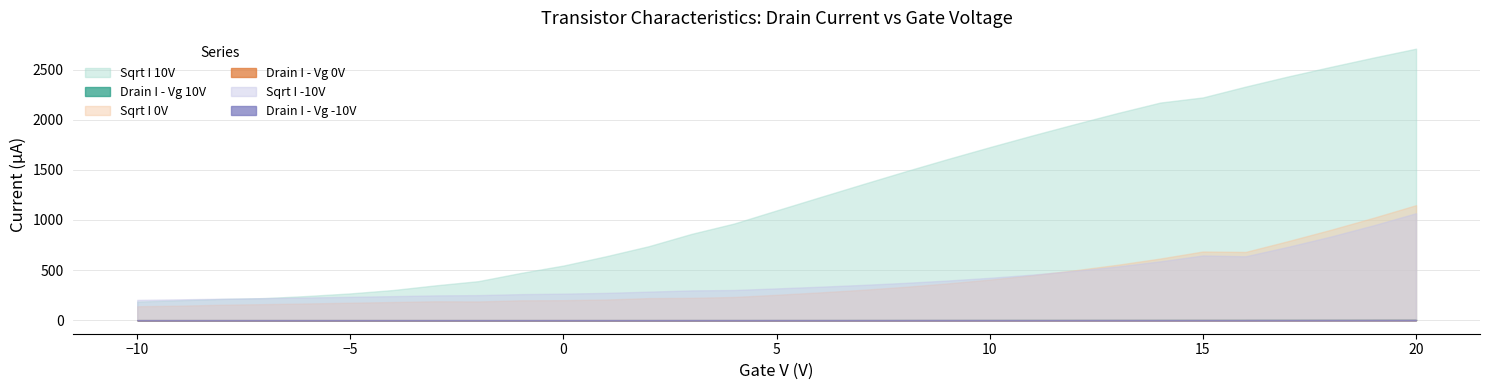

Rank the series by their maximum value, from lowest to highest.

Drain I - Vg -10V, Drain I - Vg 0V, Drain I - Vg 10V, Sqrt I -10V, Sqrt I 0V, Sqrt I 10V